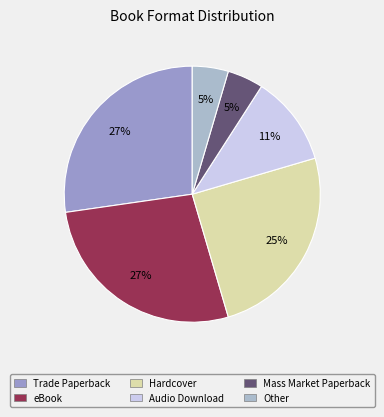

To the nearest percent, what is the difference between the largest and smallest slice percentages?

23%